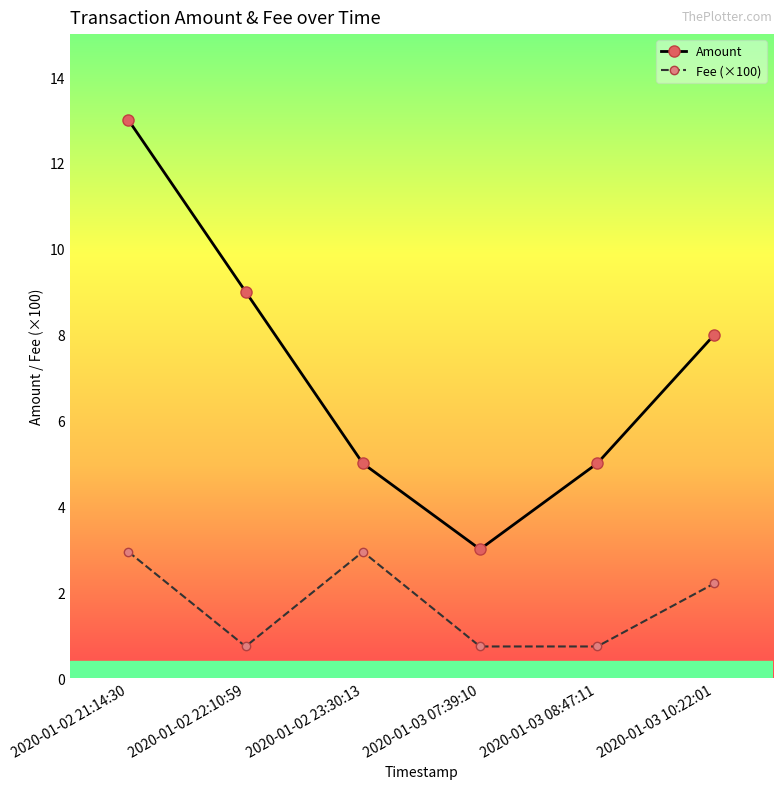

What position from the left is 2020-01-02 23:30:13?

3